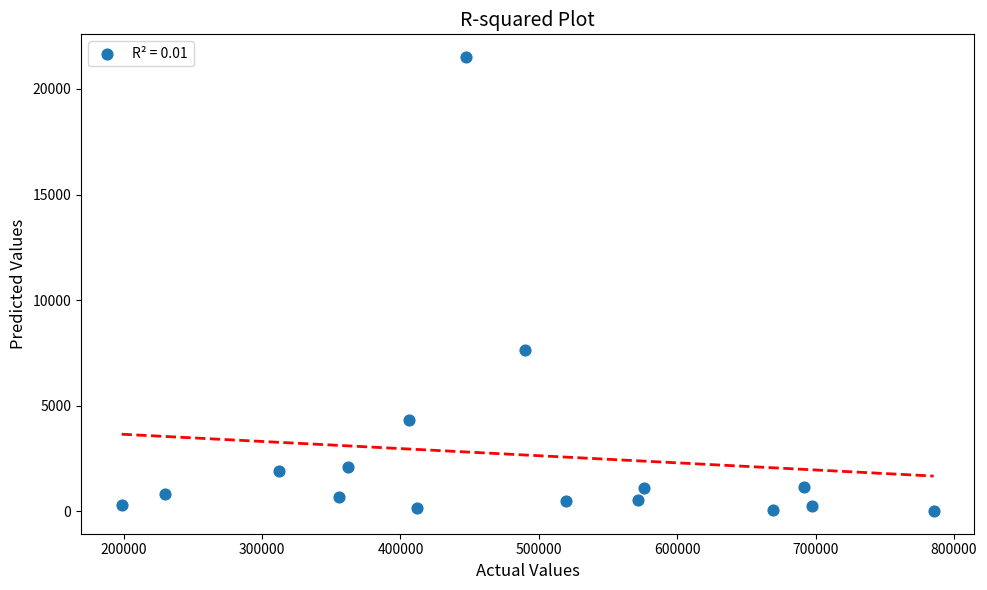

What Y value in the scatter plot is closest to 10761?

7652